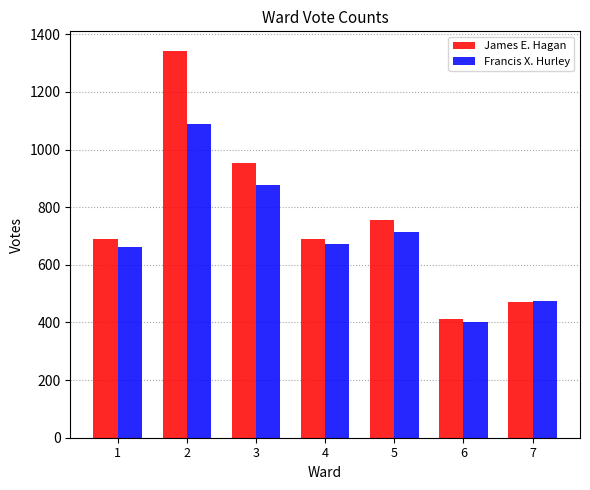

True or false: James E. Hagan has a value of 420 at 5.

False